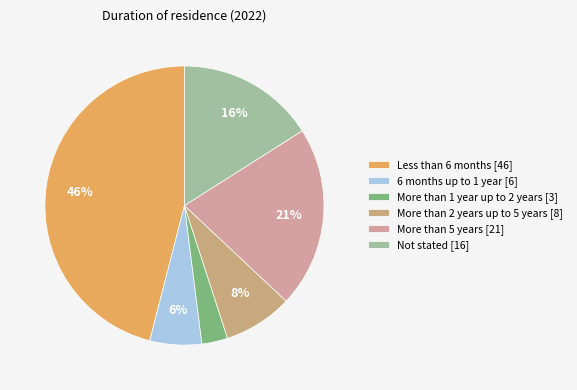

Rank the categories by value from lowest to highest.

More than 1 year up to 2 years, 6 months up to 1 year, More than 2 years up to 5 years, Not stated, More than 5 years, Less than 6 months